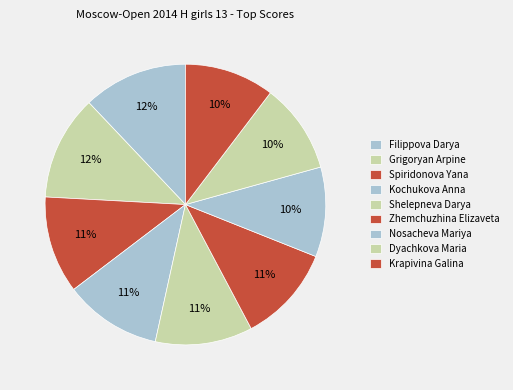

Is there any slice that represents more than half of the pie?

No